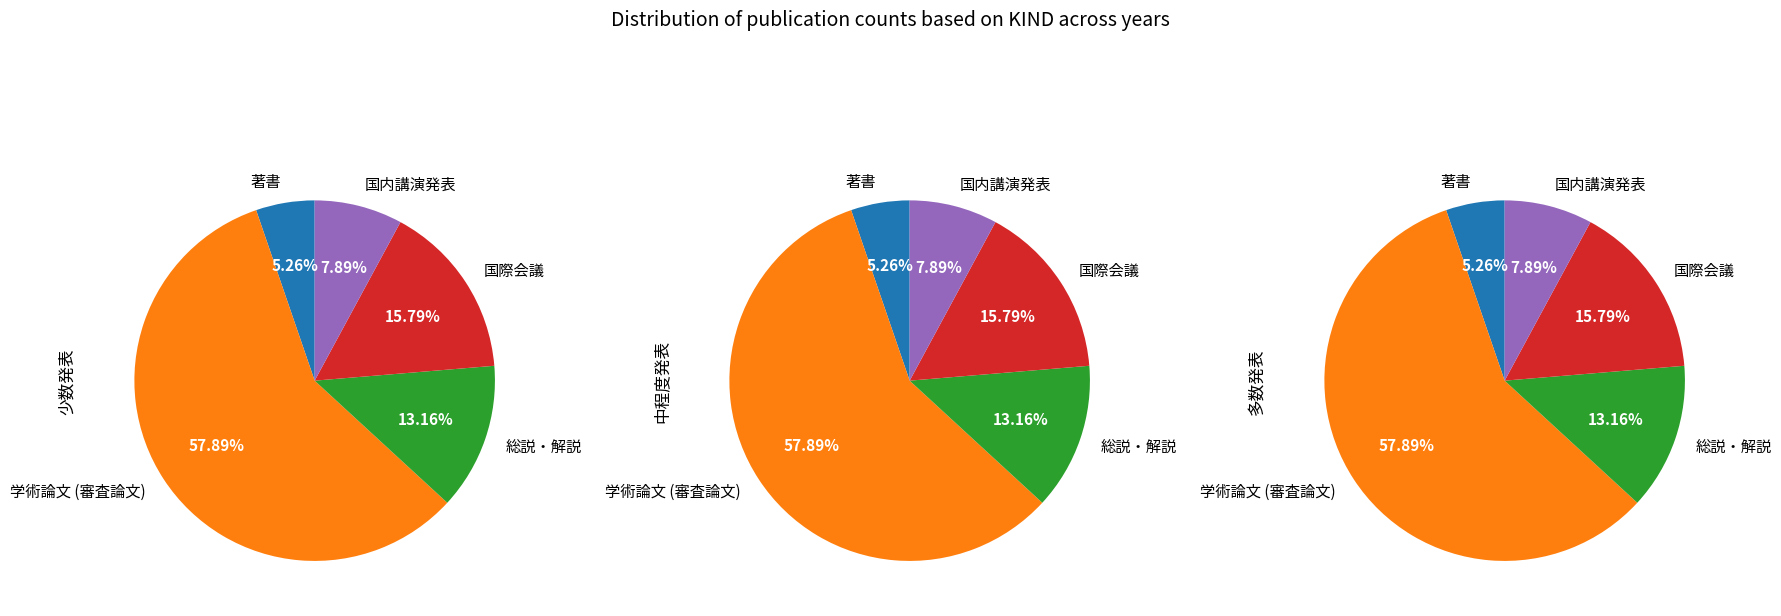

To the nearest percent, what is the average slice percentage?

20%